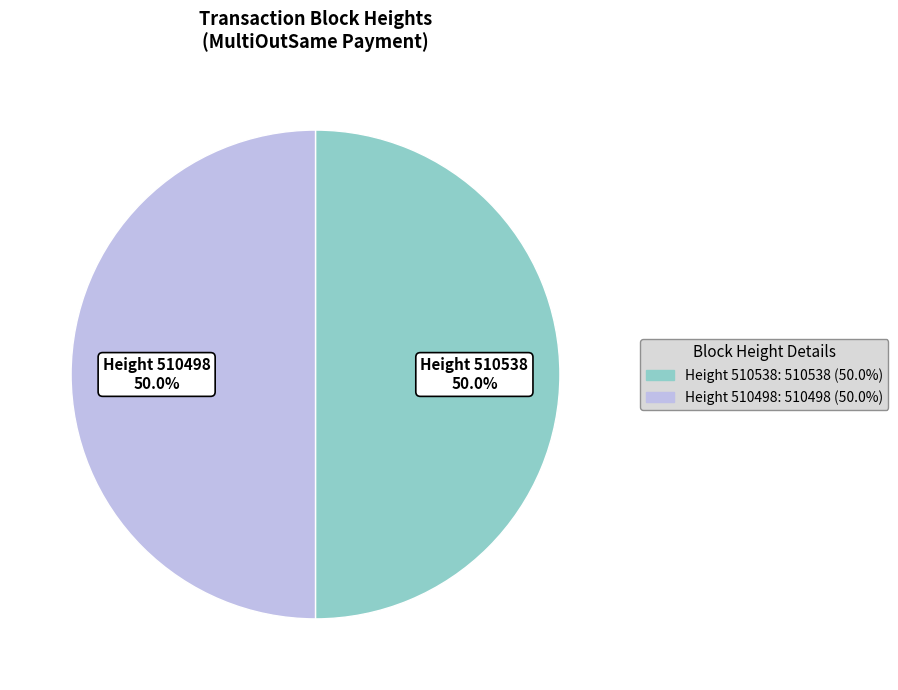

Which category has the biggest portion of the pie?

510538